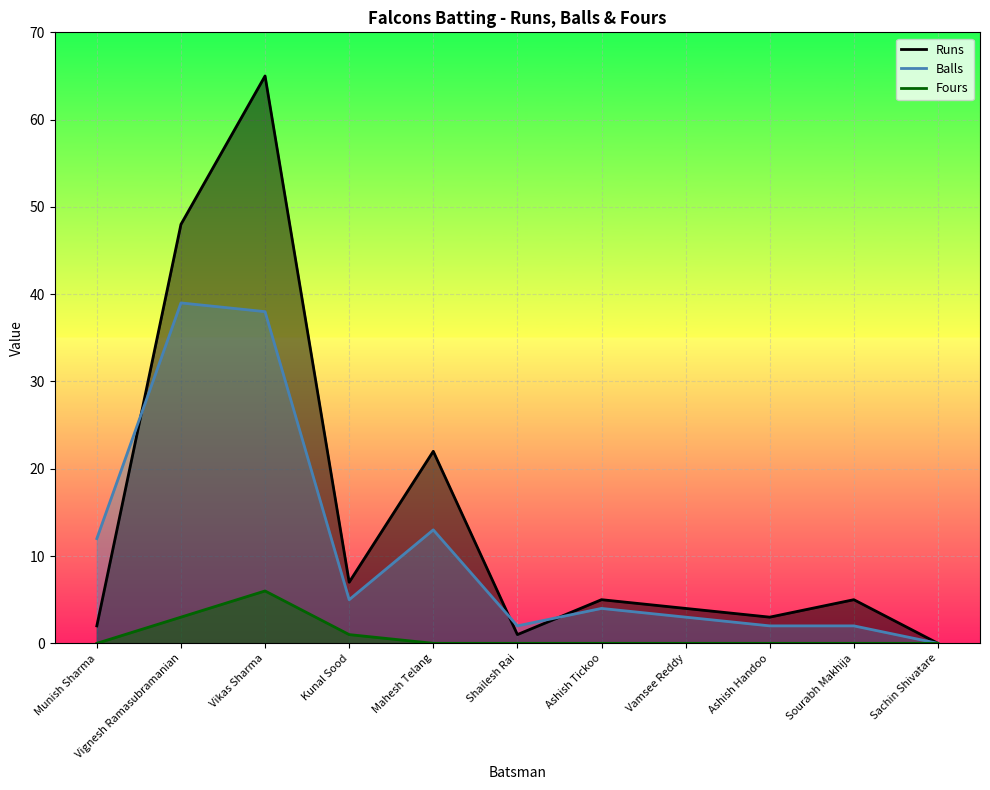

What is the total value across all series at Ashish Tickoo?

9